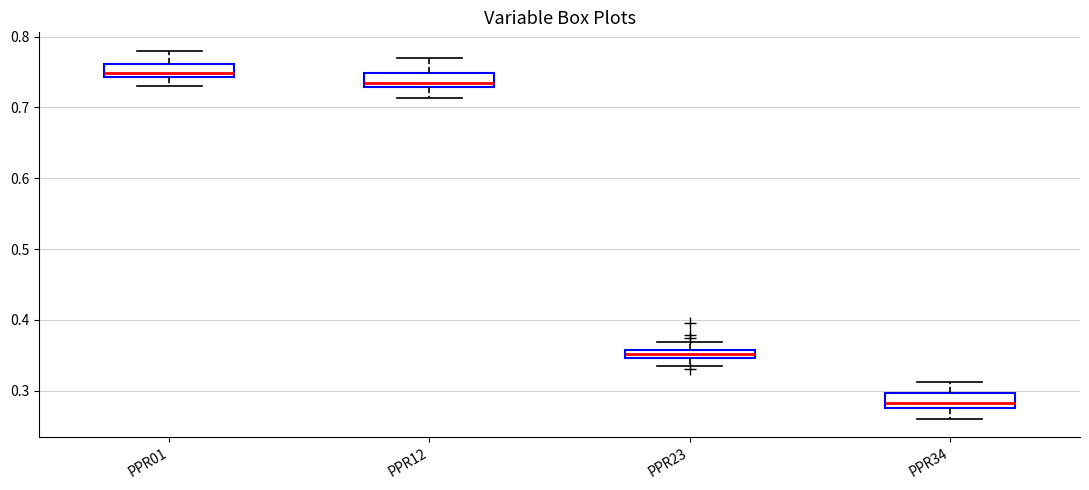

Where is the upper edge of the box for PPR23 on the y-axis? The values are not printed on the chart, so give them approximately, as read against the axis.

0.36